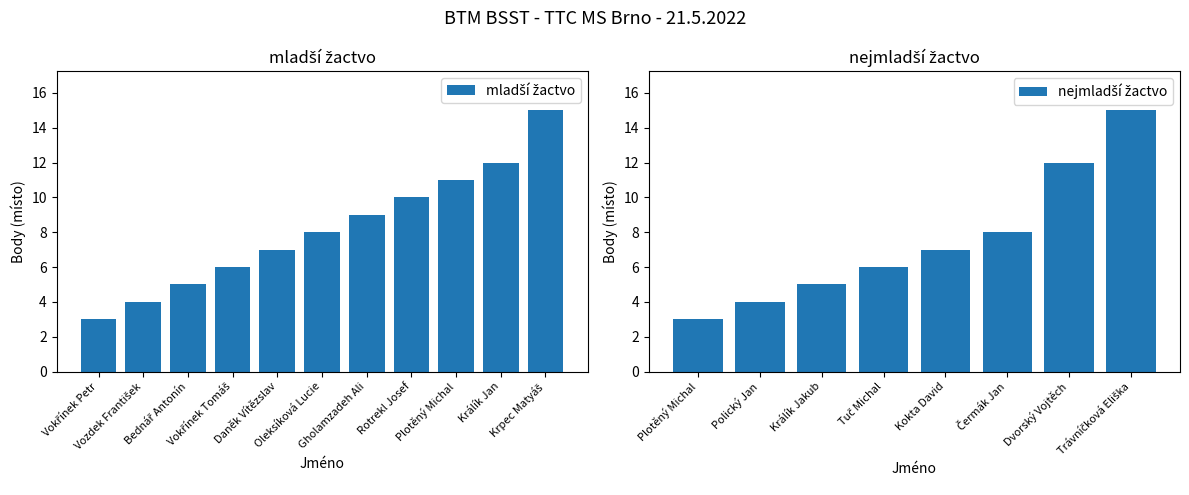

What is the label of the 5th bar from the left?

Daněk Vítězslav